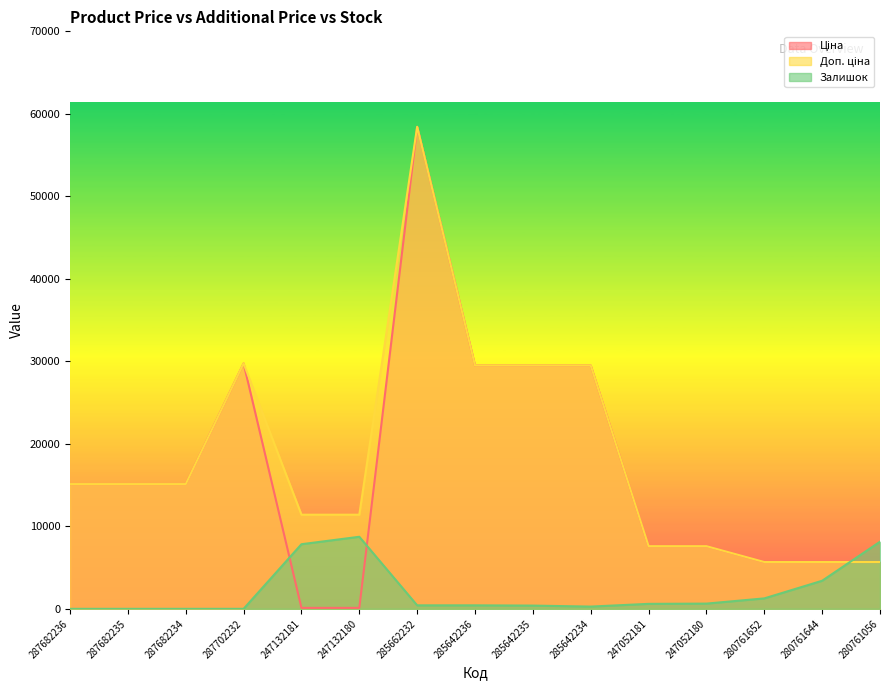

Reading left to right, list all the values displayed in this chart.

Ціна: 15120.0	15120.0	15120.0	29747.2	114.1	114.1	58426.5	29491.5	29491.5	29491.5	7596.5	7596.5	5673.8	5673.8	5673.8
Доп. ціна: 15120.0	15120.0	15120.0	29747.2	11410.0	11410.0	58426.5	29491.5	29491.5	29491.5	7596.5	7596.5	5673.8	5673.8	5673.8
Залишок: 0.0	0.0	0.0	0.0	7830.4	8733.9	421.6	421.6	391.5	271.1	602.3	632.5	1264.9	3403.2	8131.5